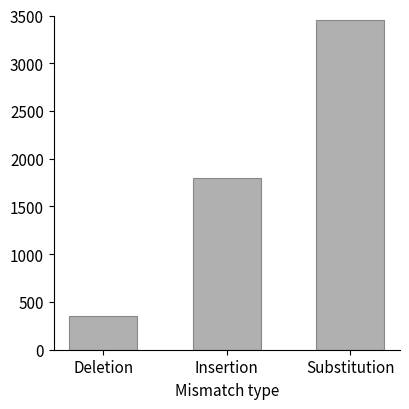

Between Deletion and Substitution, which is larger?

Substitution